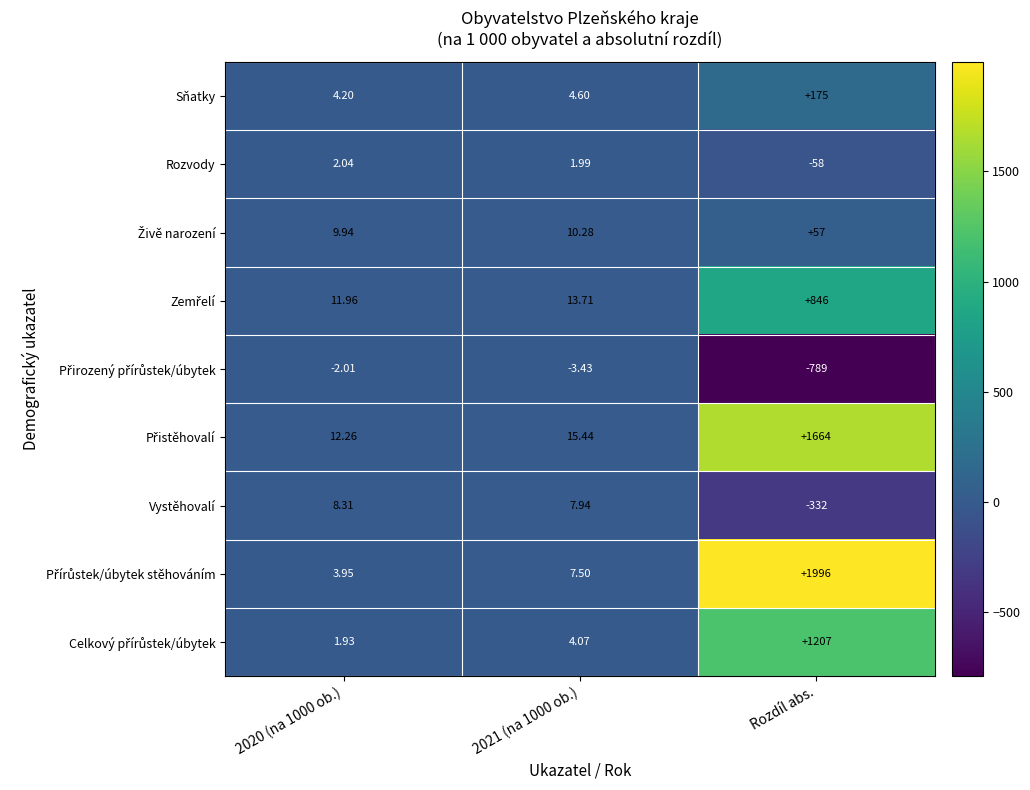

Which category has the lowest value in the Rozvody series?

Rozdíl abs.